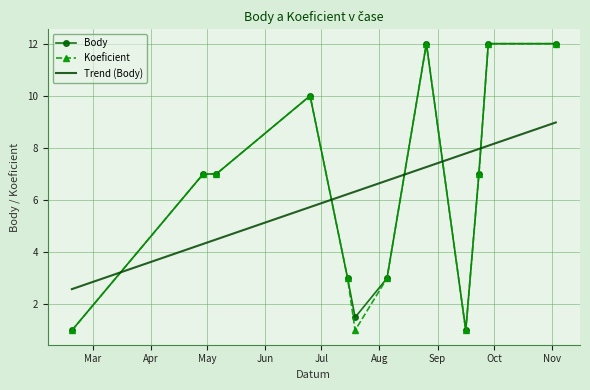

After their last crossing, which series has the higher values: Trend (Body) or Body?

Body